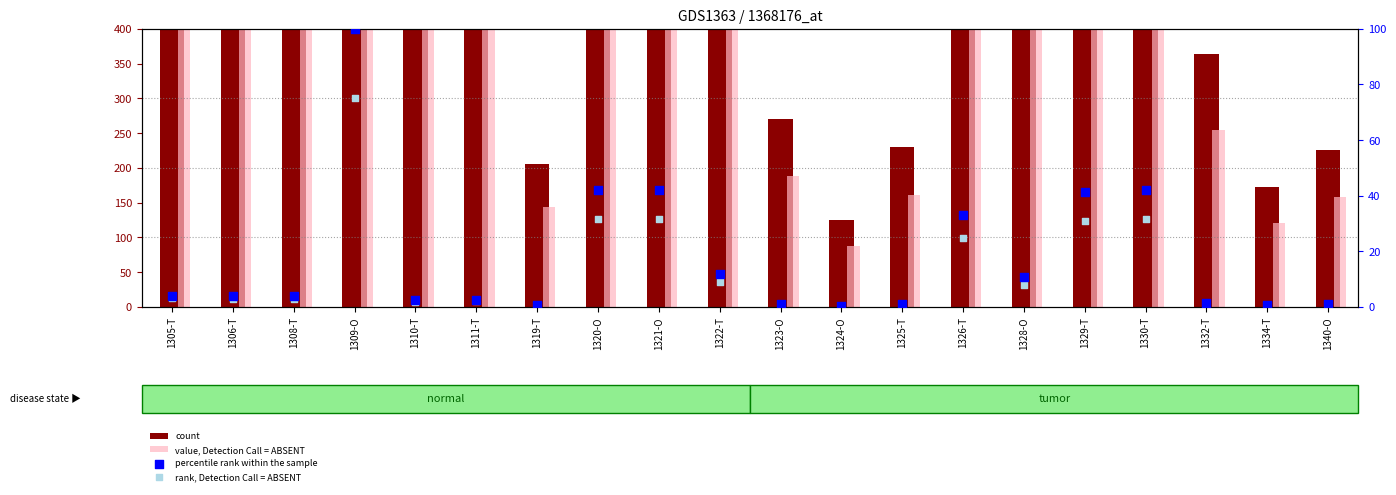

Which series has the largest total across all categories?

count